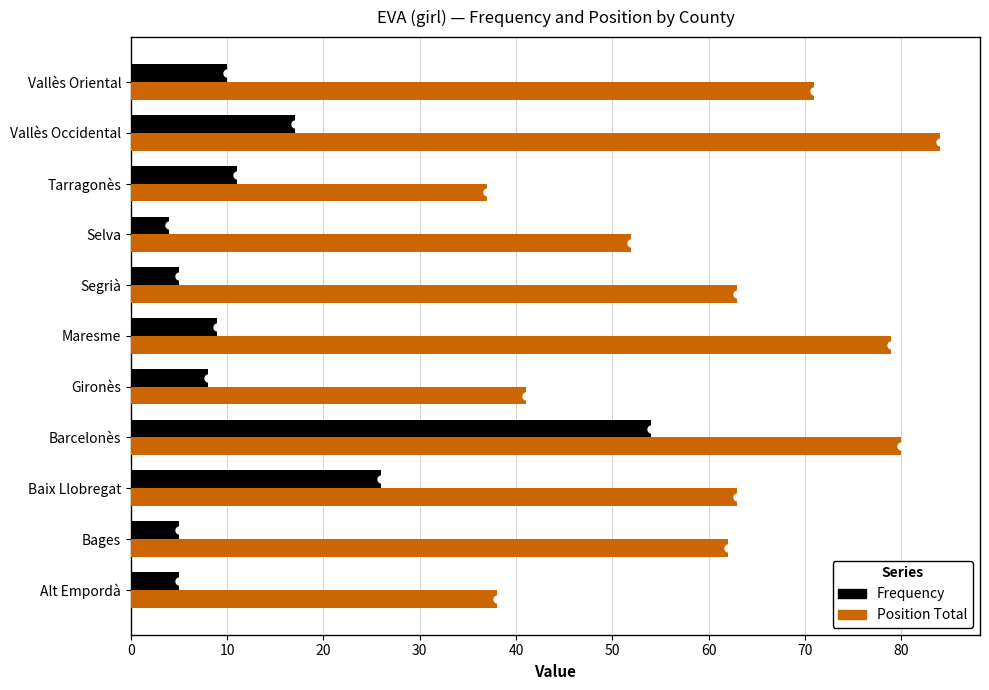

At which category is the sum across all series the highest?

Barcelonès